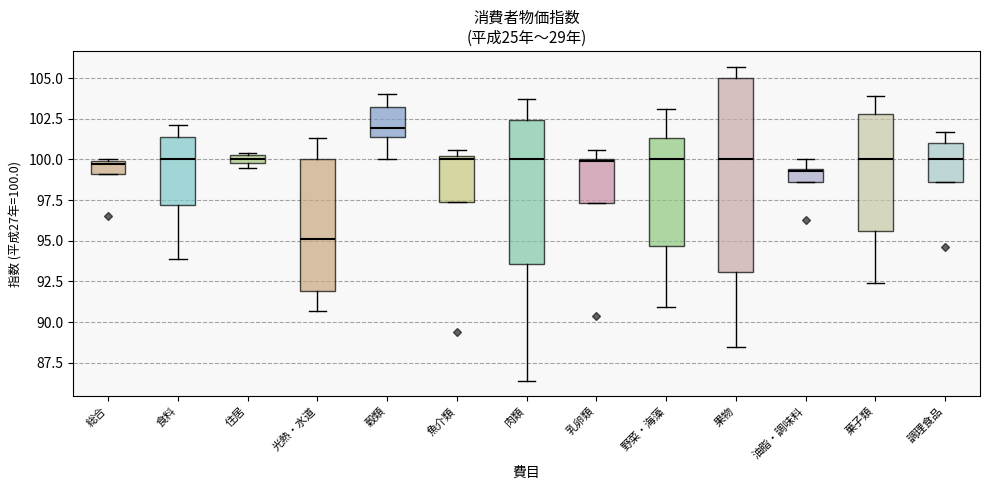

Which box has the lowest median line?

光熱・水道